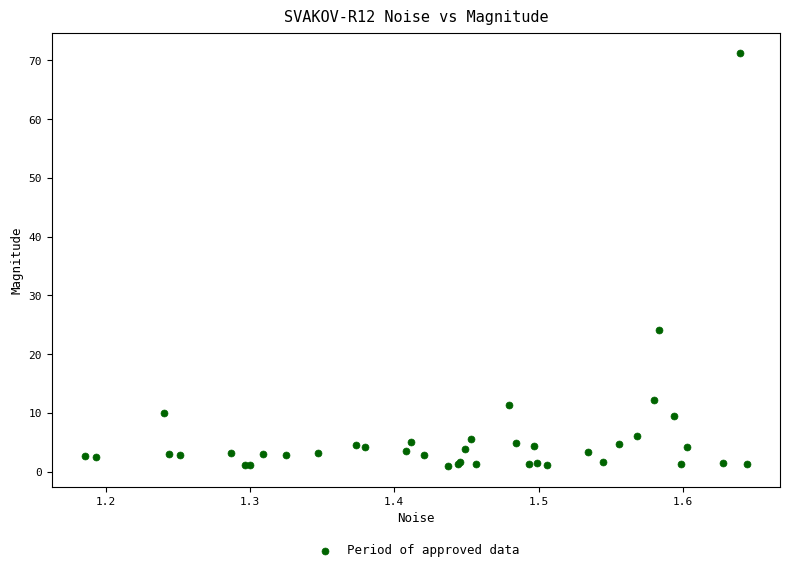

What Y value in the scatter plot is closest to 36?

24.1